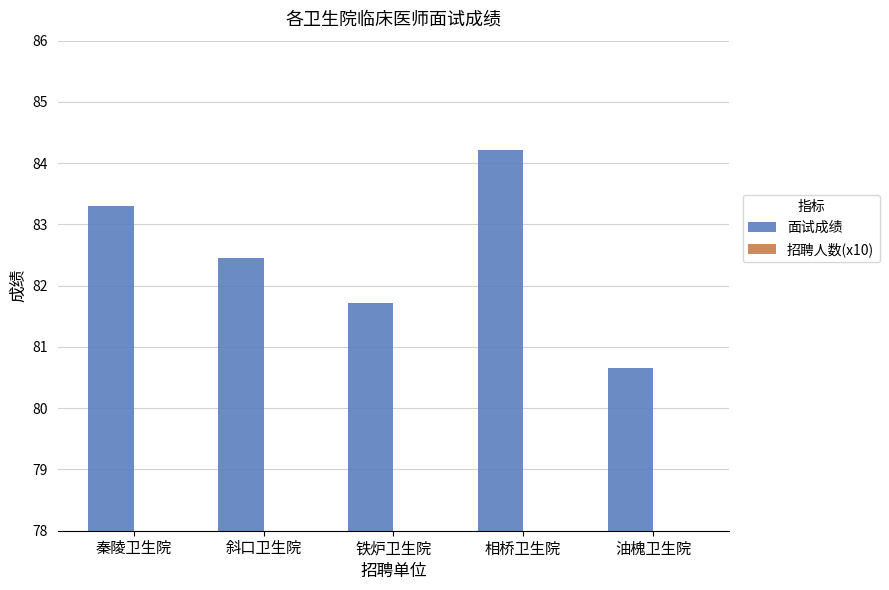

Which category has the lowest value in the 招聘人数(x10) series?

秦陵卫生院